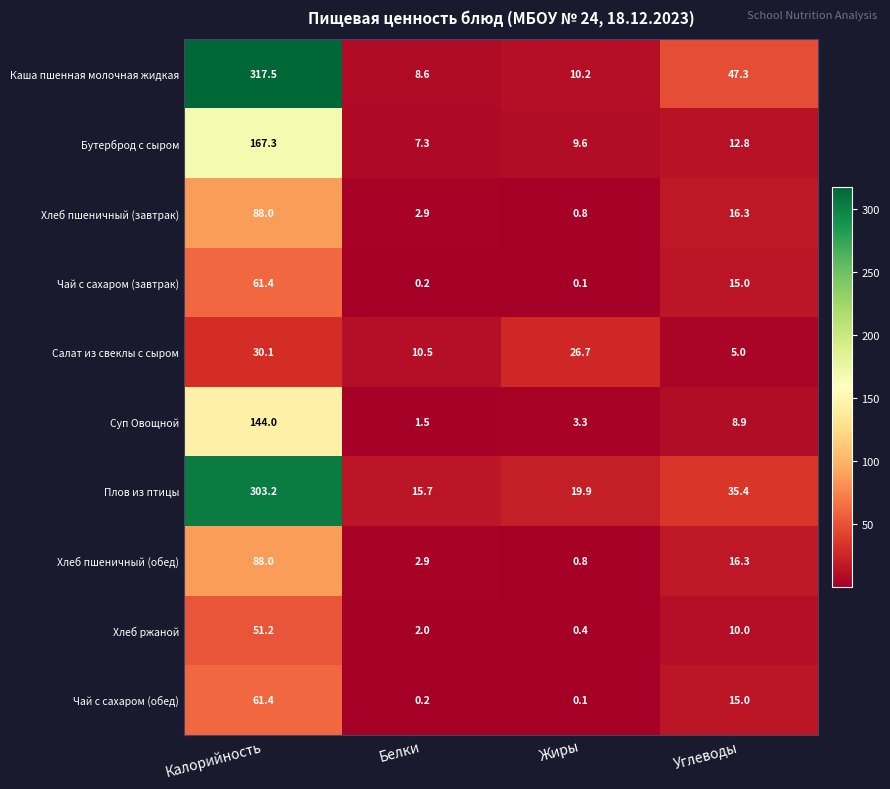

Is it true that Суп Овощной equals 3.3 at Жиры?

True